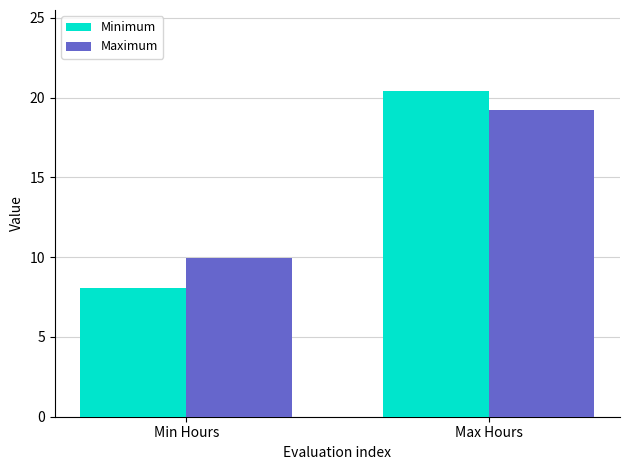

True or false: Maximum has a value of 19.2 at Max Hours.

True